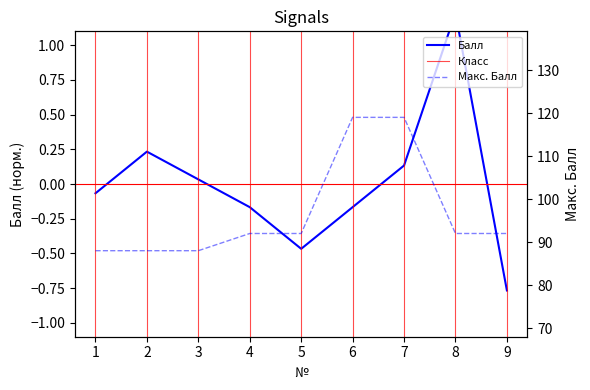

True or false: Балл and Макс. Балл intersect in this chart.

False